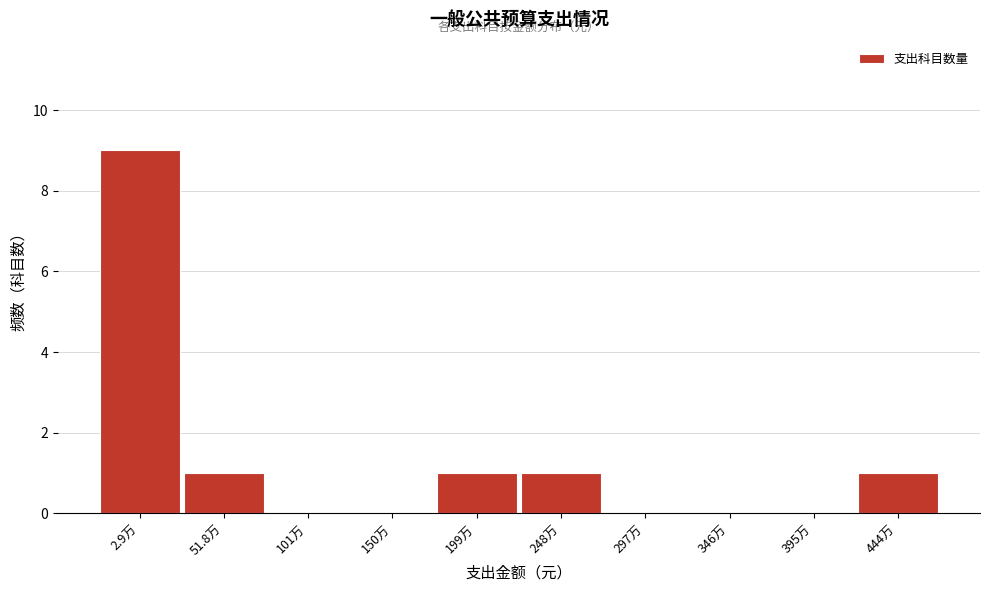

Reading left to right, what are all the values shown in this chart?

2.9万=9	51.8万=1	101万=0	150万=0	199万=1	248万=1	297万=0	346万=0	395万=0	444万=1